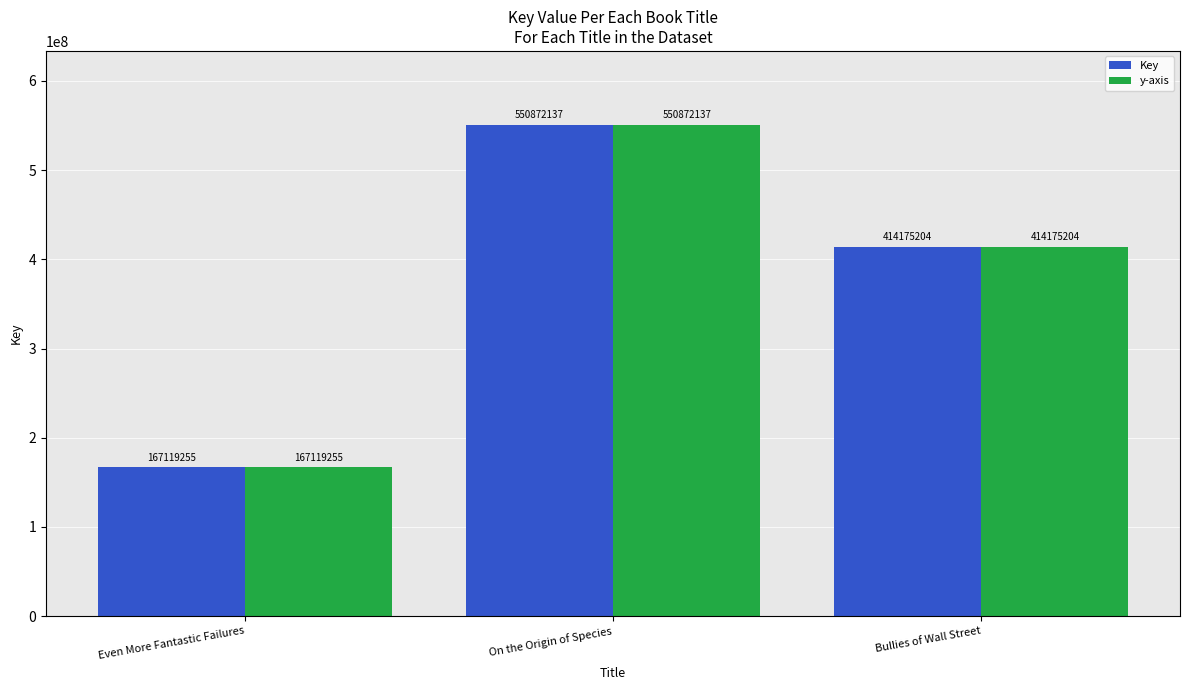

At which category does the chart reach its peak across all series?

On the Origin of Species